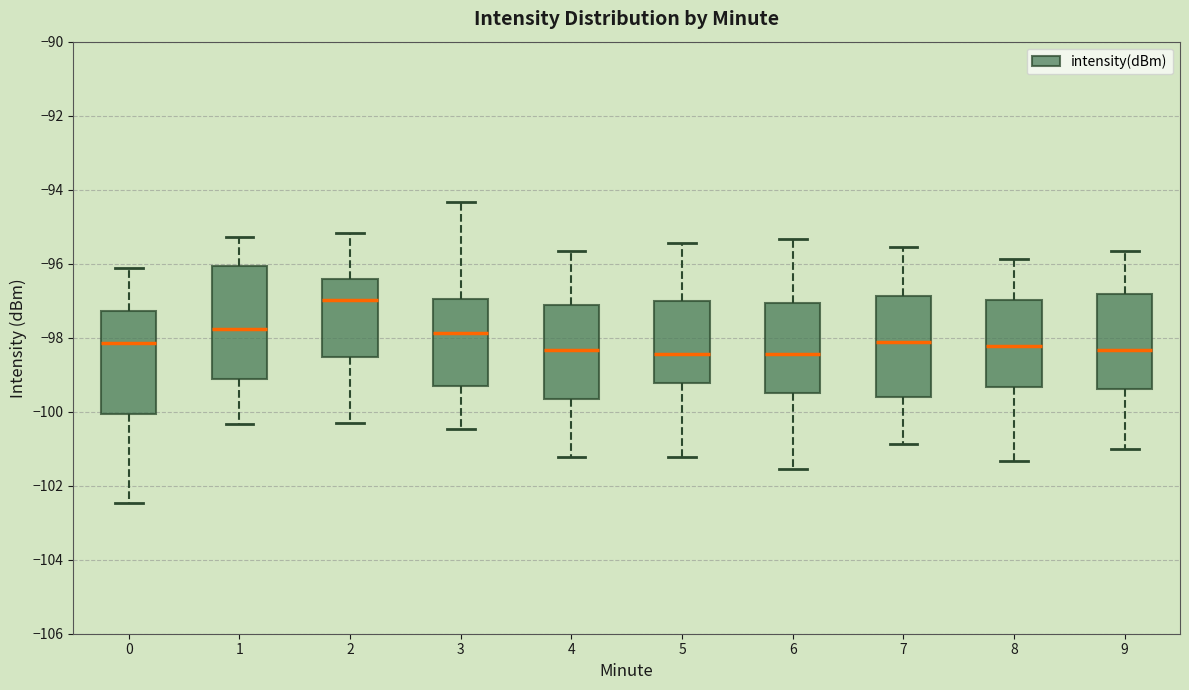

Comparing the boxes themselves (not the whiskers), which one is the tallest?

1